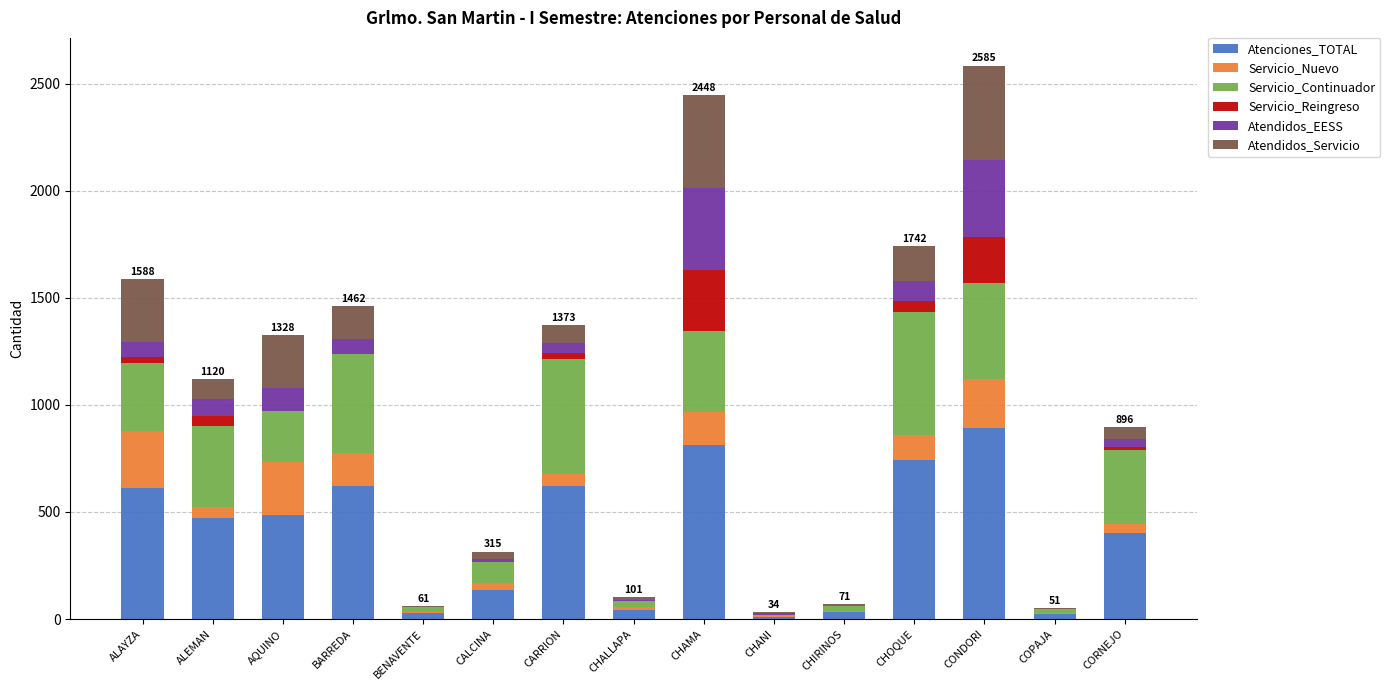

True or false: Atenciones_TOTAL has a value of 474 at ALEMAN.

True